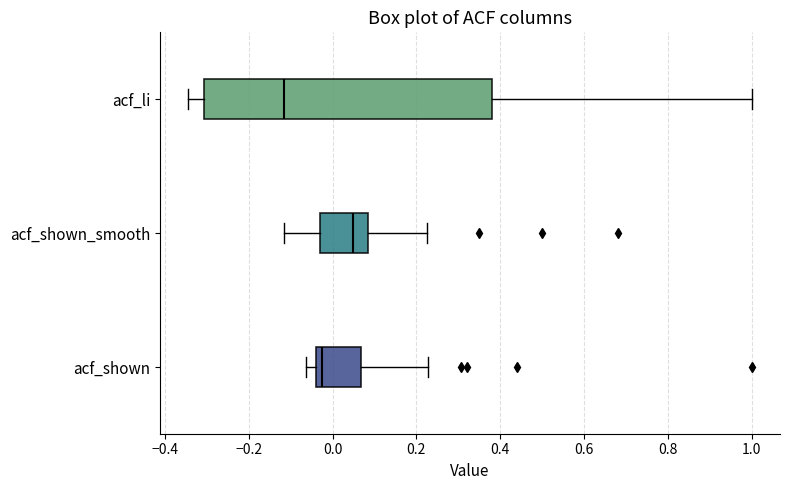

Reading bottom to top, read every box against the x-axis: the position of its median line, the range the box covers, and the ends of its whiskers. The values are not printed on the chart, so give them approximately, as read against the axis.

acf_shown: median -0.02, box -0.04 to 0.06, whiskers -0.06 to 0.22
acf_shown_smooth: median 0.04, box -0.04 to 0.08, whiskers -0.12 to 0.22
acf_li: median -0.12, box -0.30 to 0.38, whiskers -0.34 to 1.00